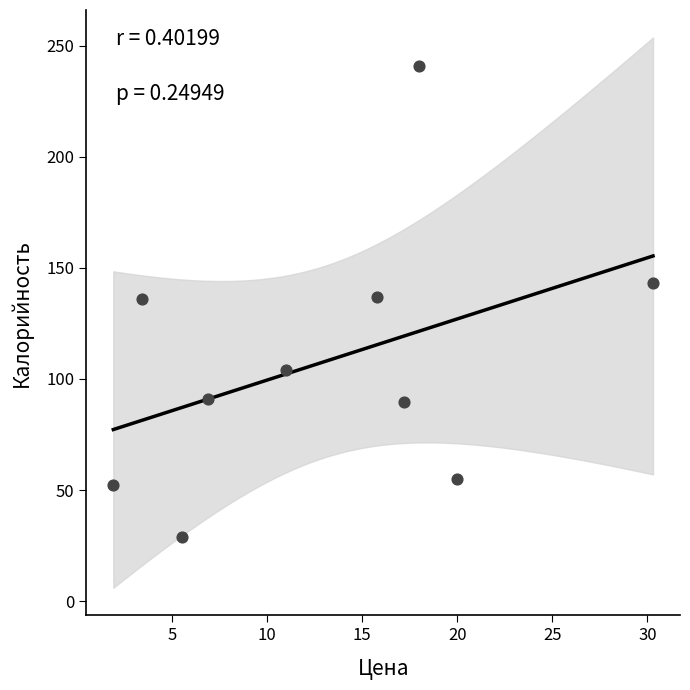

What is the average Y value?

107.8